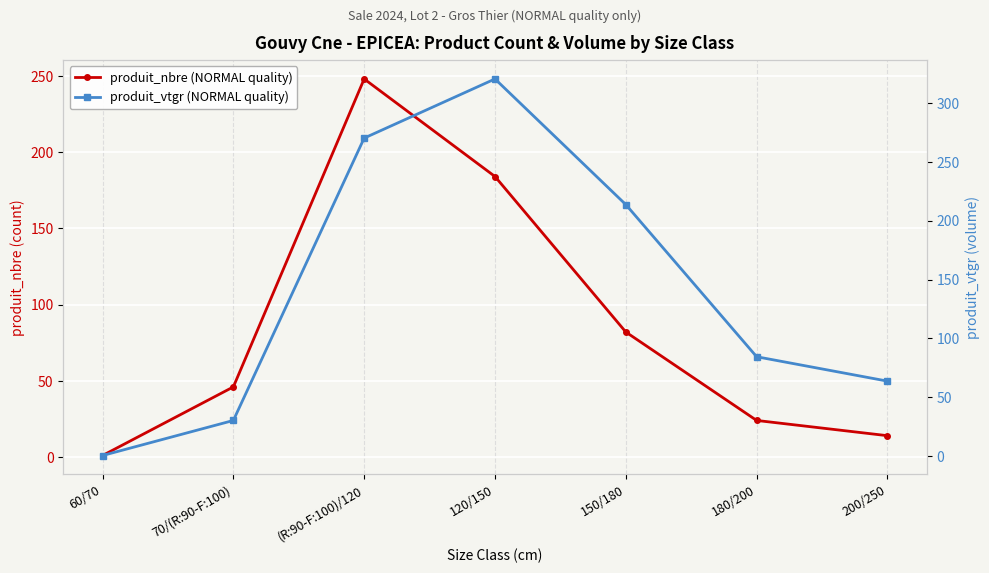

How many intersections are there between produit_nbre (NORMAL quality) and produit_vtgr (NORMAL quality)?

1